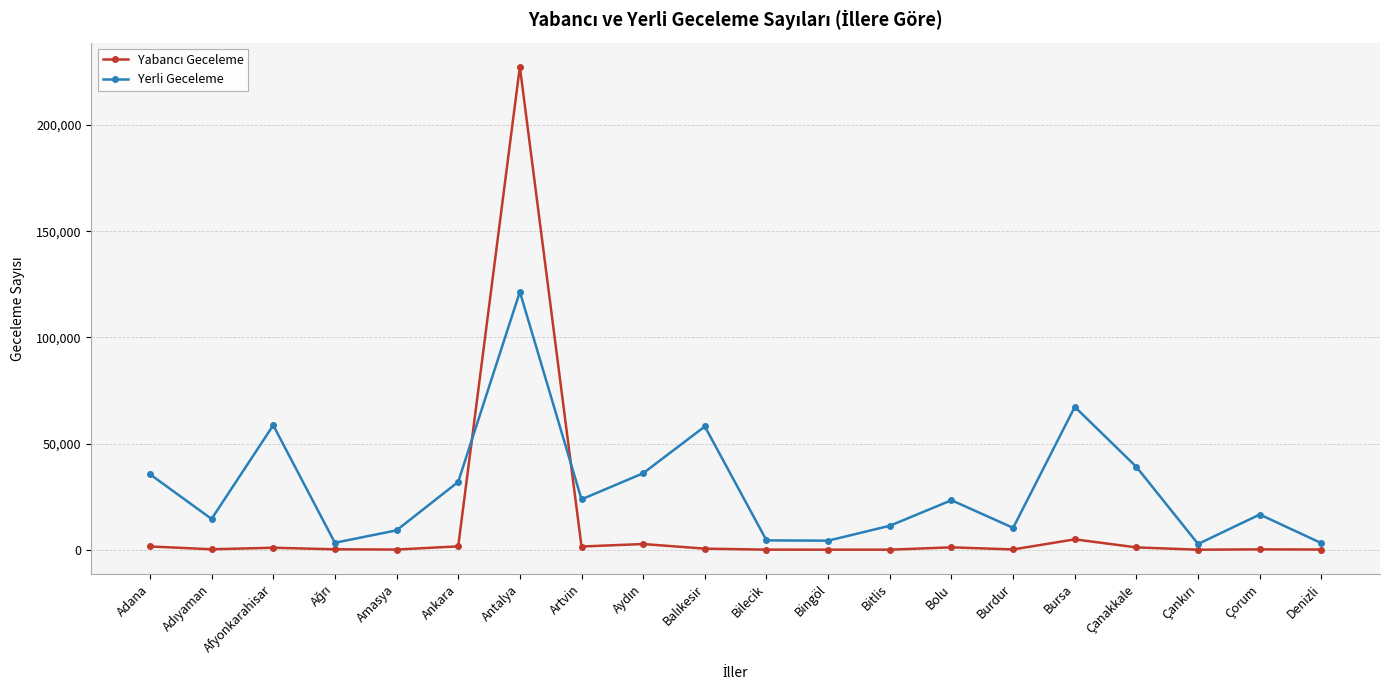

In Yerli Geceleme, how many points are higher than both neighbors (excluding endpoints)?

6